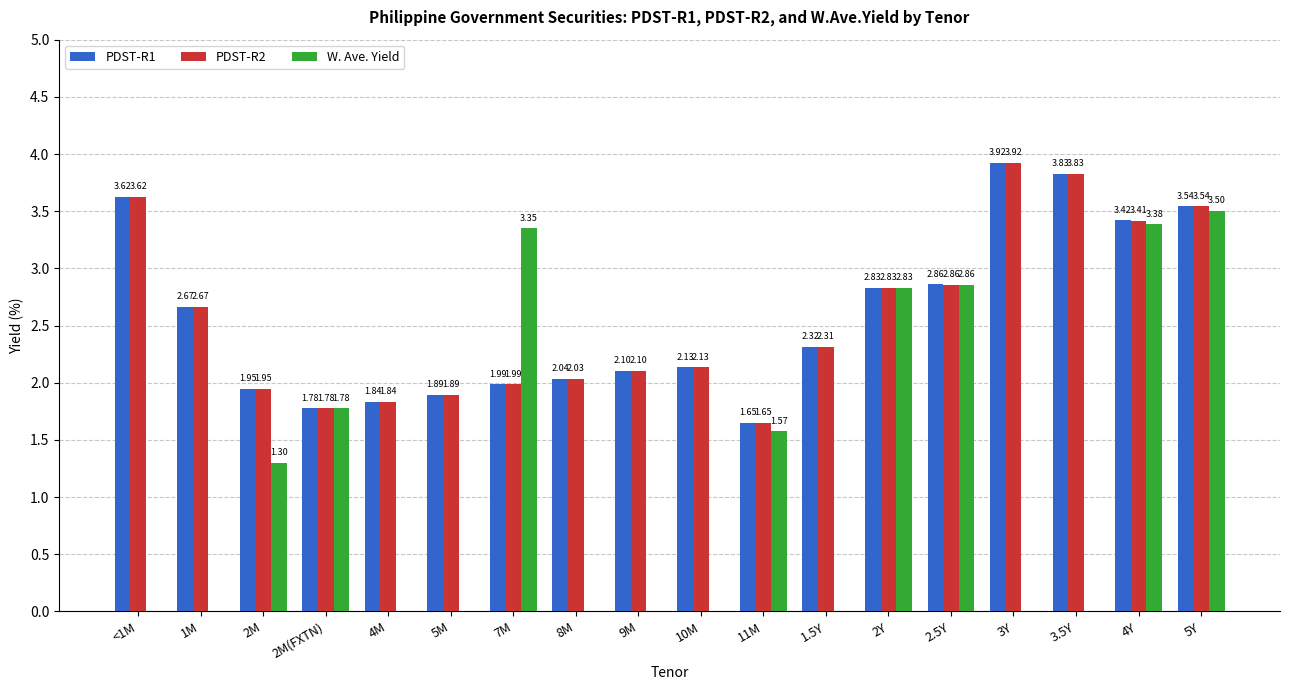

What is the sum of the PDST-R1 values at 8M and 2.5Y?

4.9